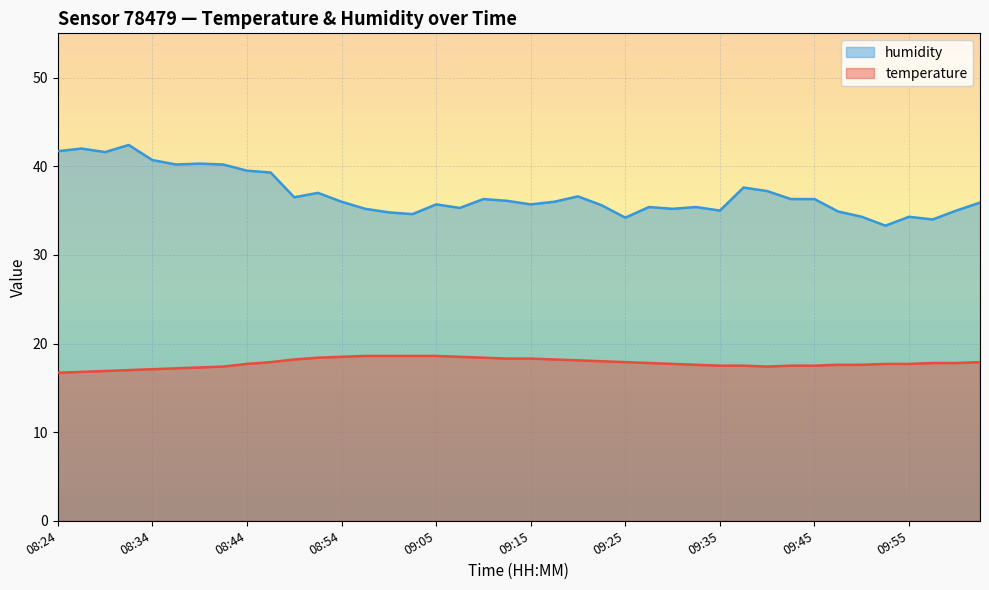

Which label corresponds to the smallest value in the chart?

08:24